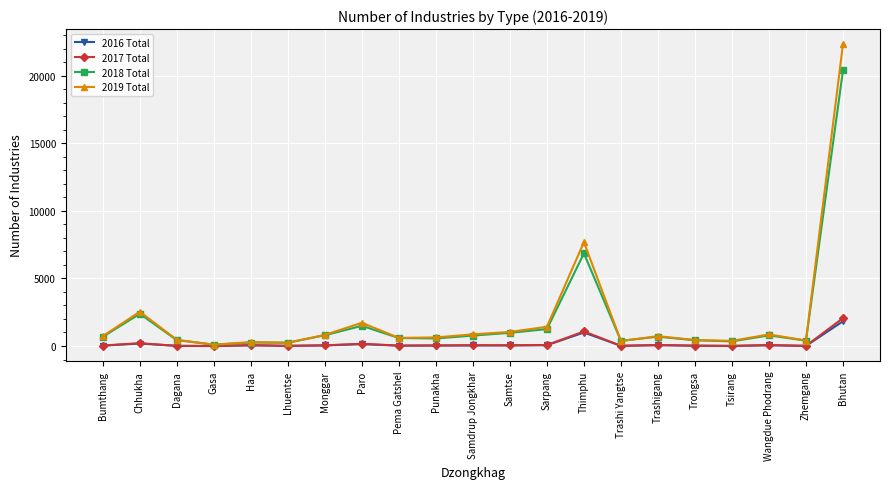

What is the sum of all 2018 Total values?

40796